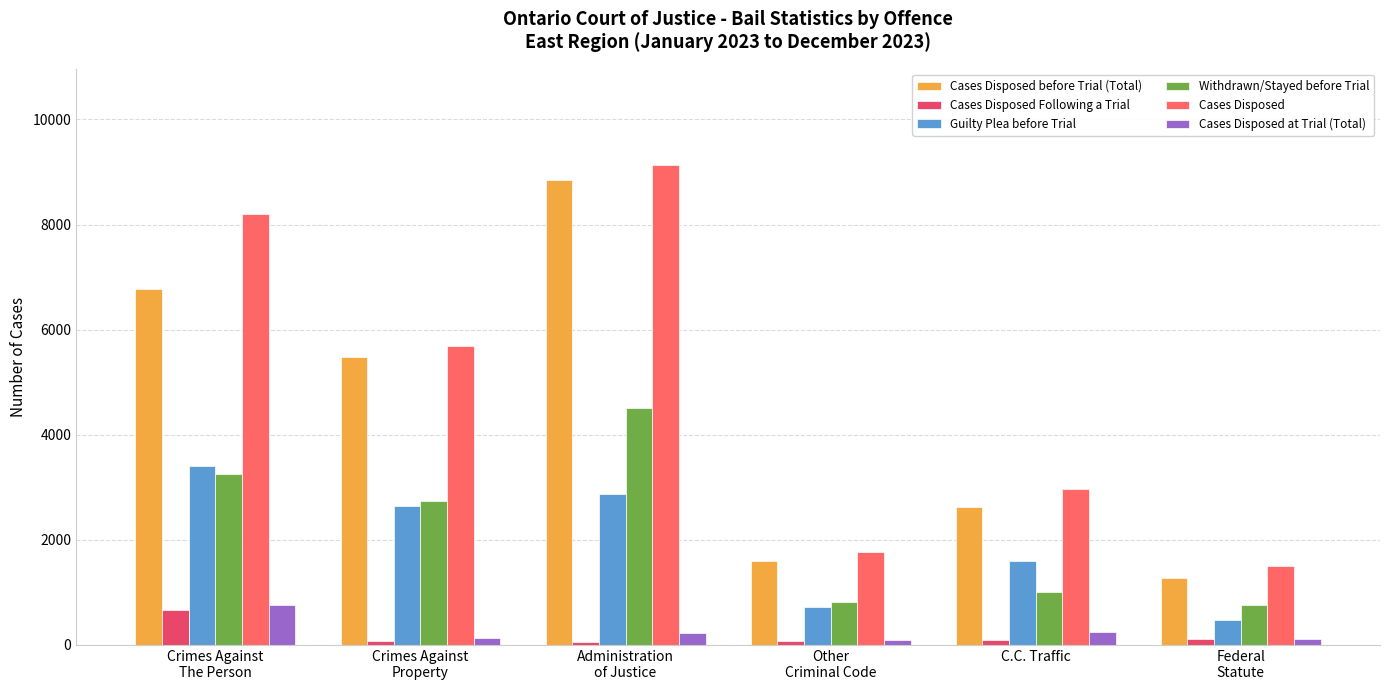

What are all the series names shown in the legend?

Cases Disposed before Trial (Total), Cases Disposed Following a Trial, Guilty Plea before Trial, Withdrawn/Stayed before Trial, Cases Disposed, Cases Disposed at Trial (Total)